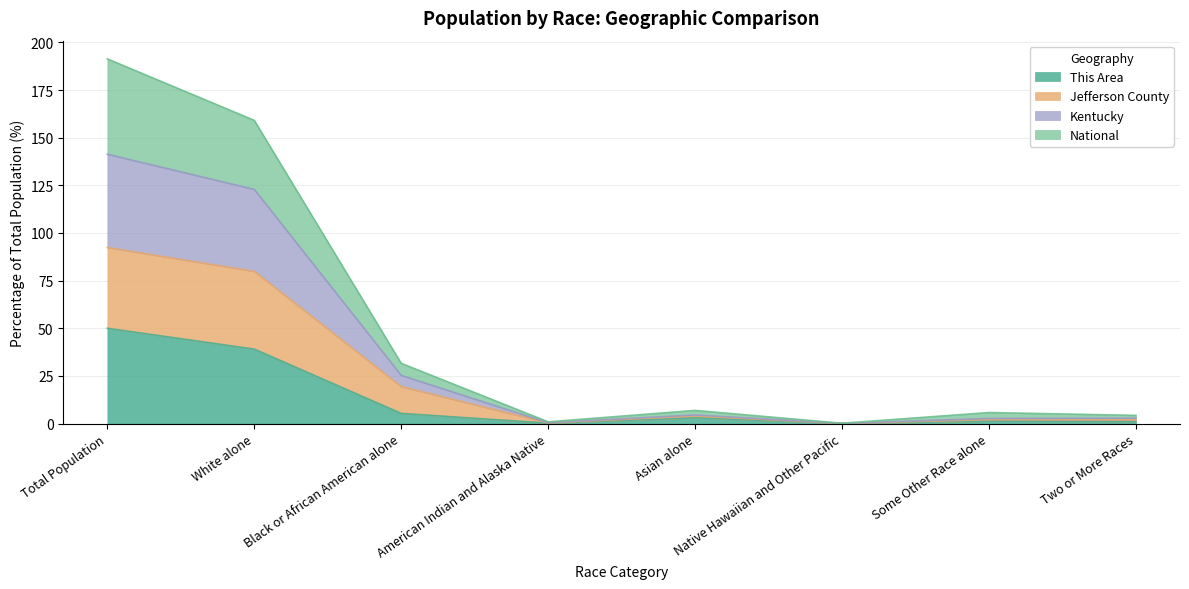

At which category is the sum across all series the highest?

Total Population